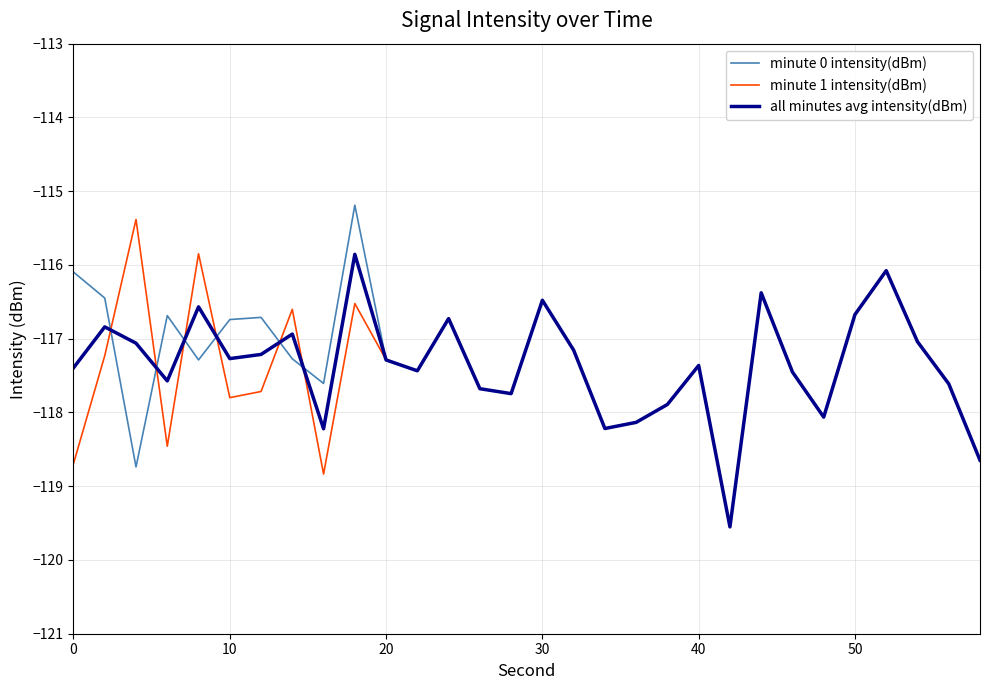

What is the minimum value for all minutes avg intensity(dBm)?

-119.6